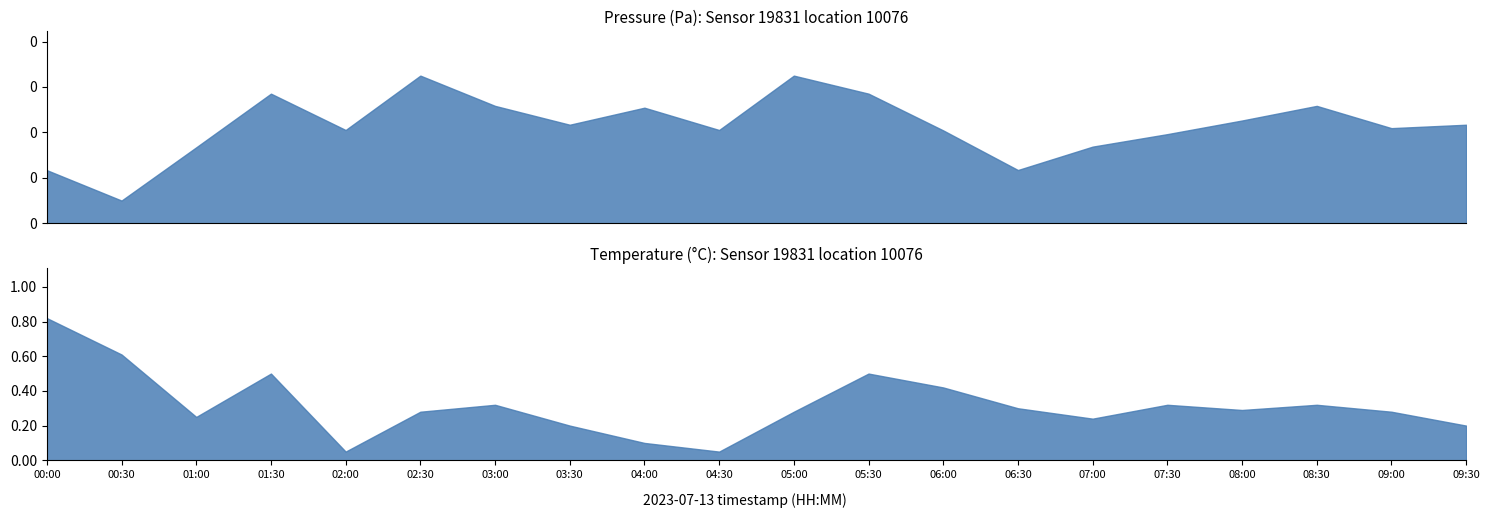

True or false: pressure and temperature intersect in this chart.

False